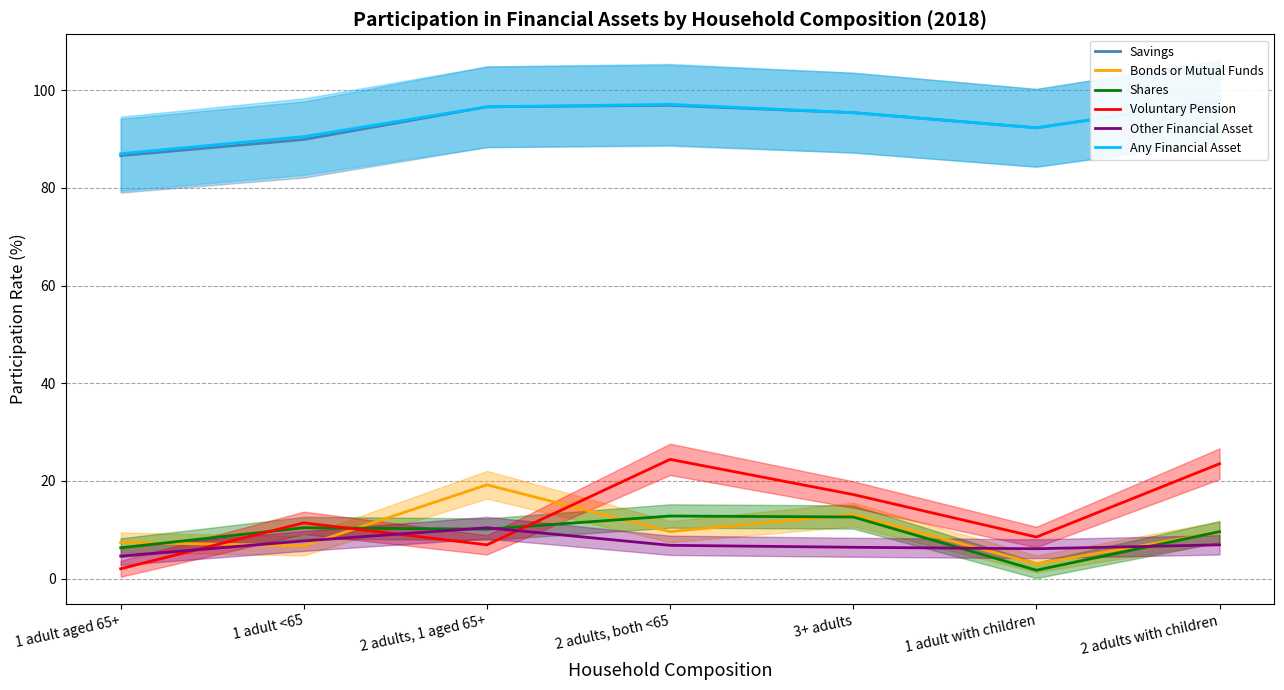

The value of Voluntary Pension at 1 adult aged 65+ is 2.0. True or false?

True